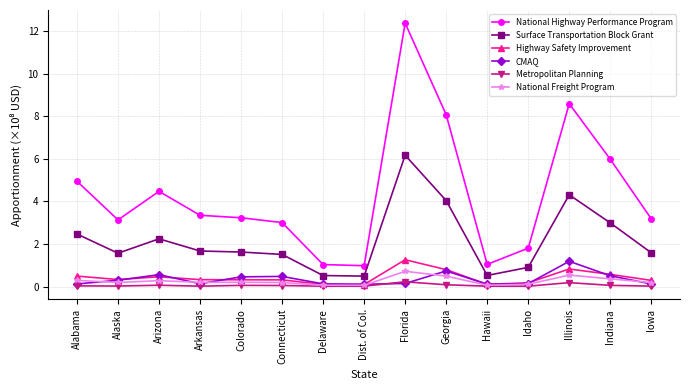

What is the minimum value for National Highway Performance Program?

1.0